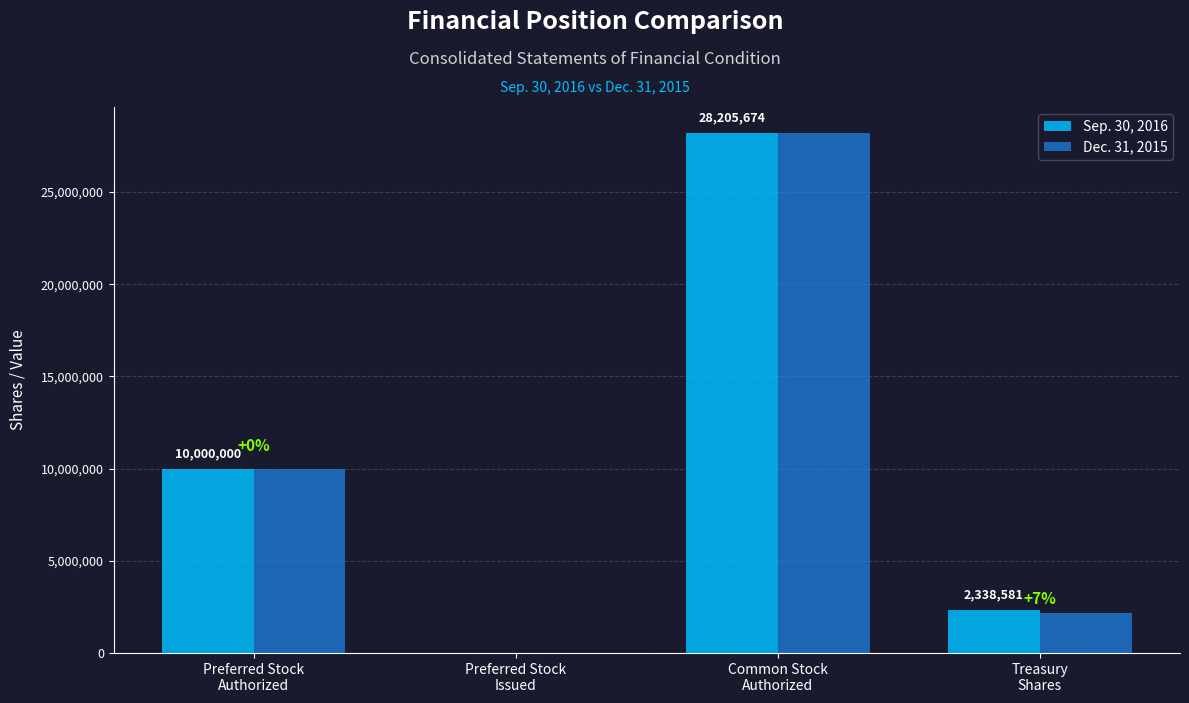

Is the value of Sep. 30, 2016 at Preferred Stock
Authorized greater than the value of Dec. 31, 2015 at Common Stock
Authorized?

No